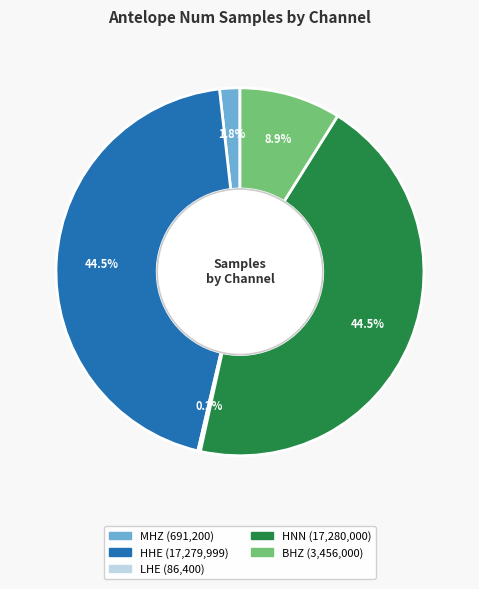

Between HNN and BHZ, which is larger?

HNN